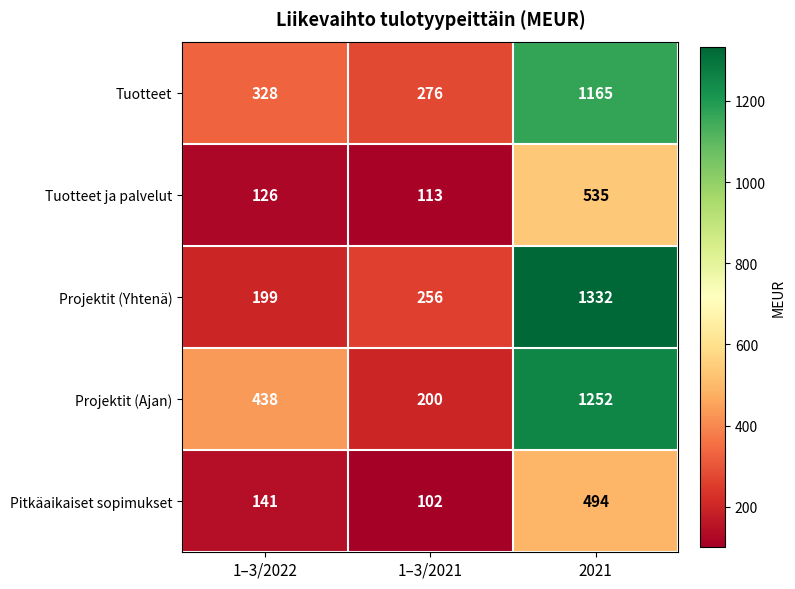

What is the difference between the maximum and minimum values in the Tuotteet ja palvelut series?

422